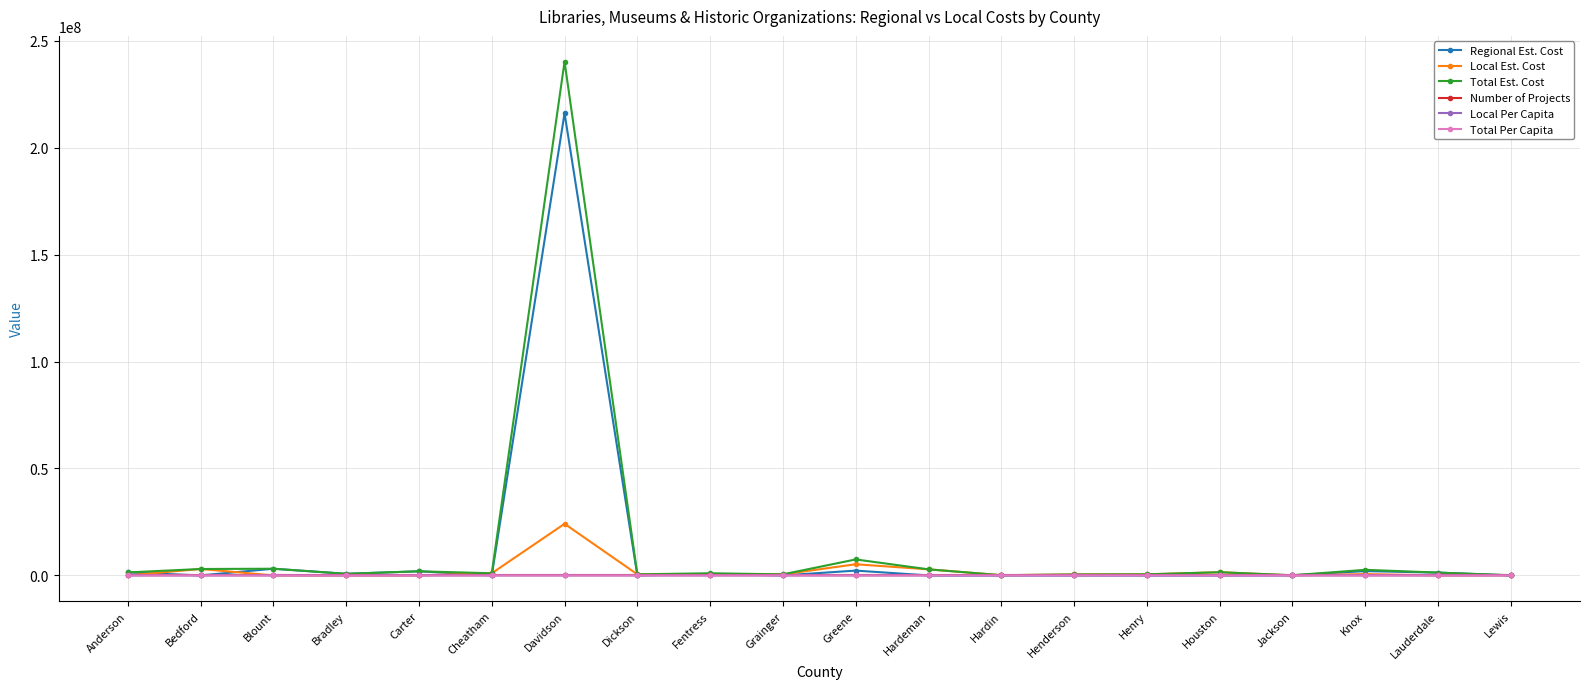

How many values in the Total Per Capita series are below 24?

10